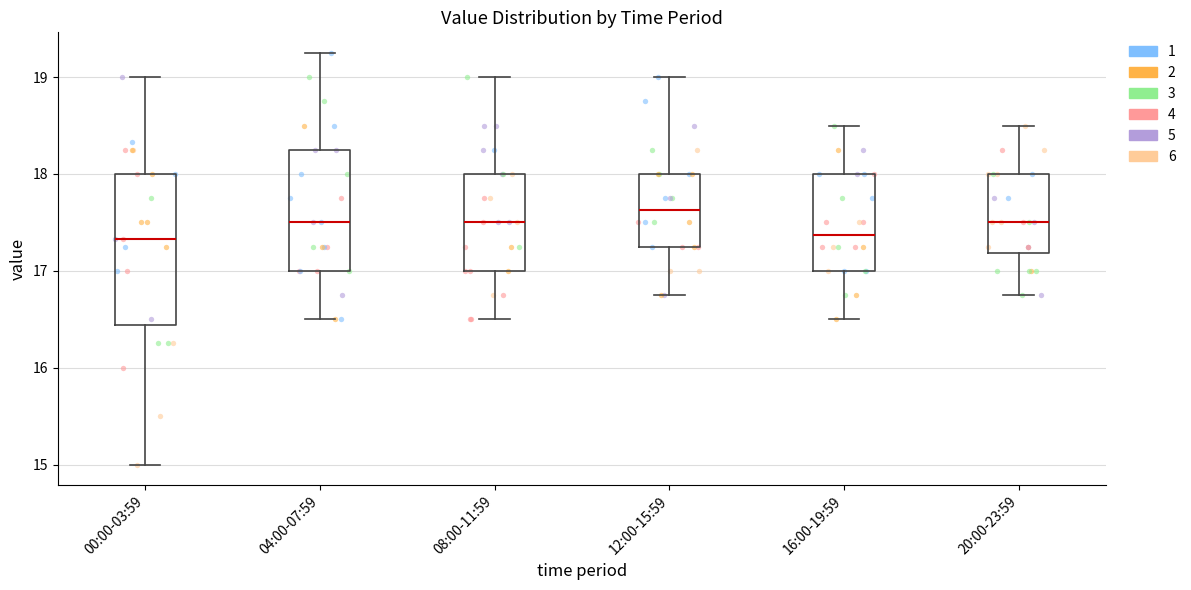

Where does the lower whisker of the box for 04:00-07:59 end on the y-axis? The values are not printed on the chart, so give them approximately, as read against the axis.

16.5